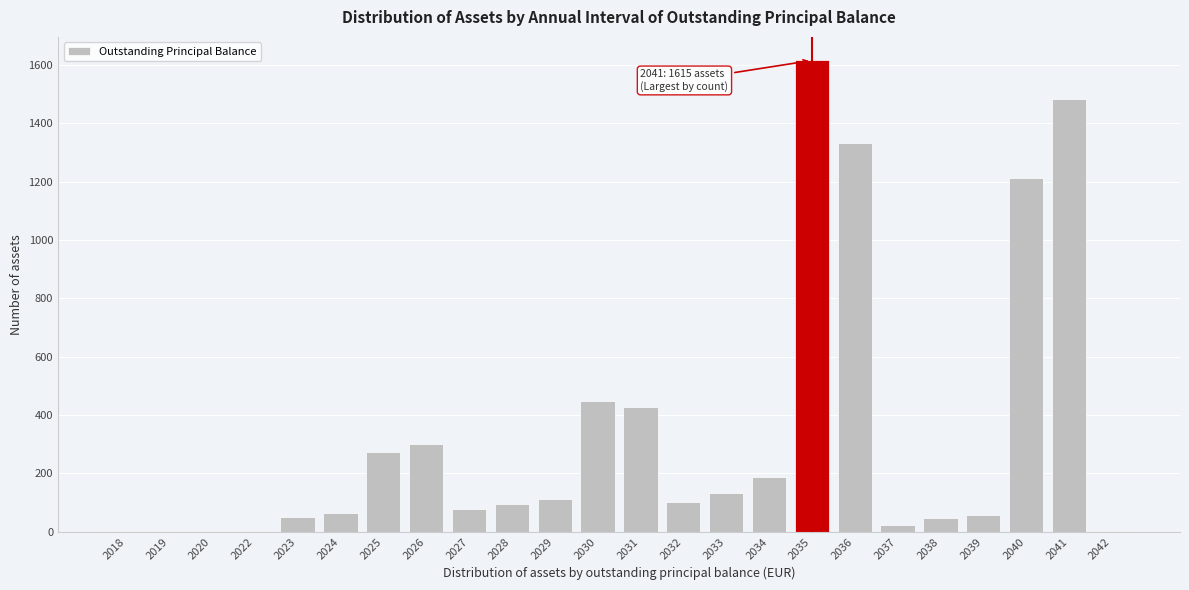

Which has a higher value, 2035 or 2032?

2035